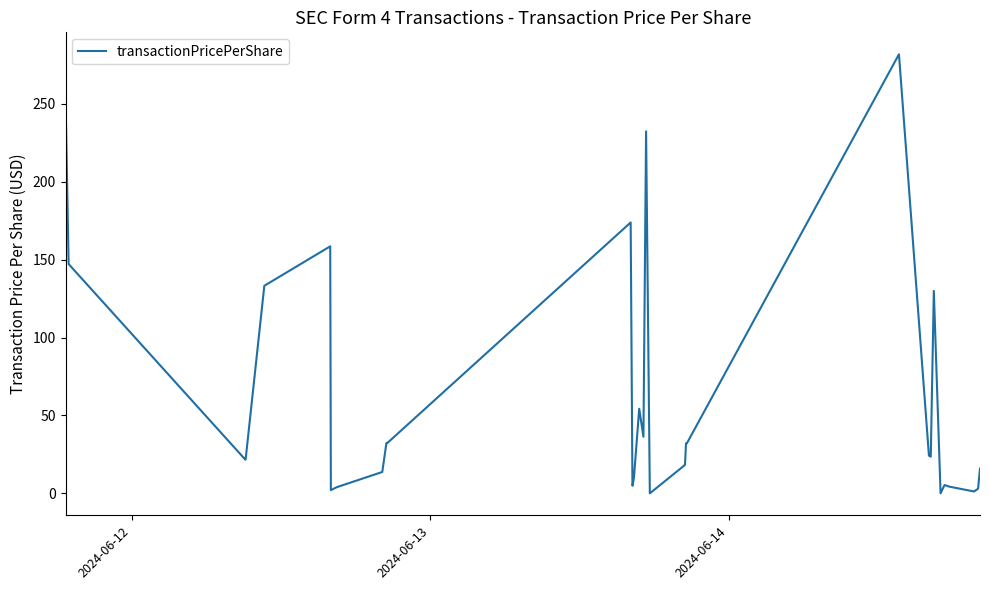

What is the average value?

56.4